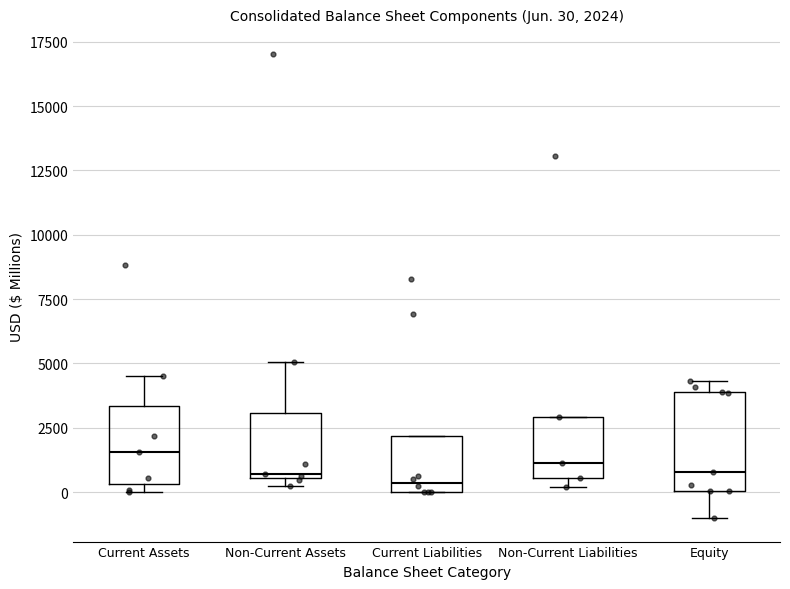

Which box is the tallest, from its lower edge to its upper edge?

Equity